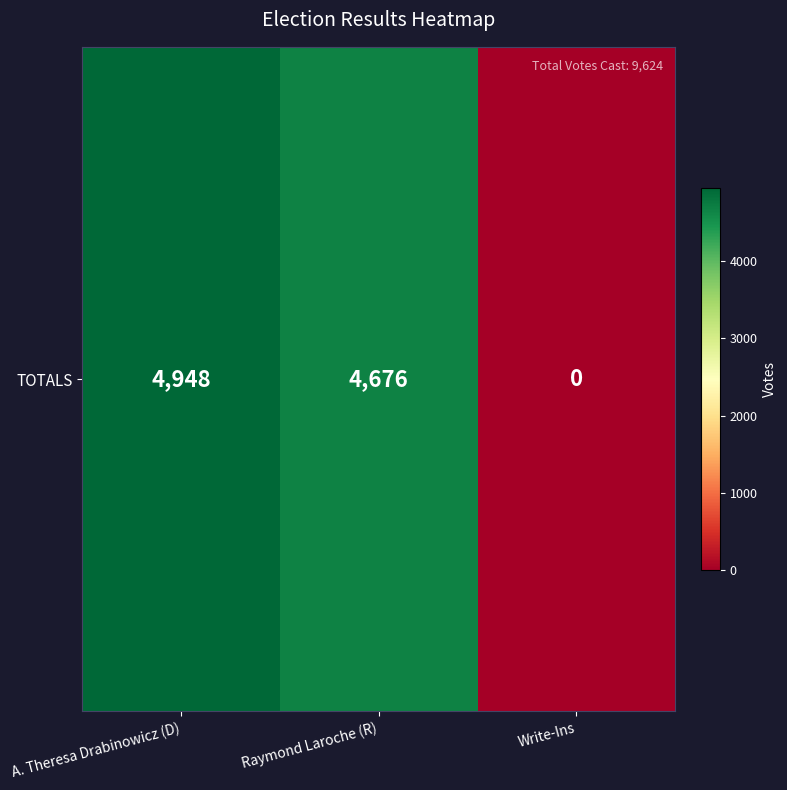

Where is the data nearest to the value 2474?

Raymond Laroche (R)